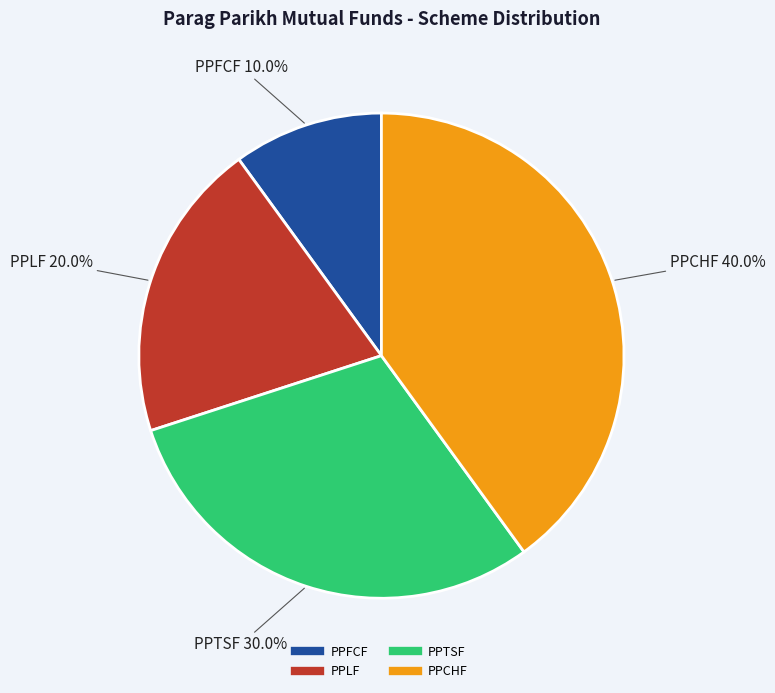

The PPCHF slice represents 30% of the pie. True or false?

False